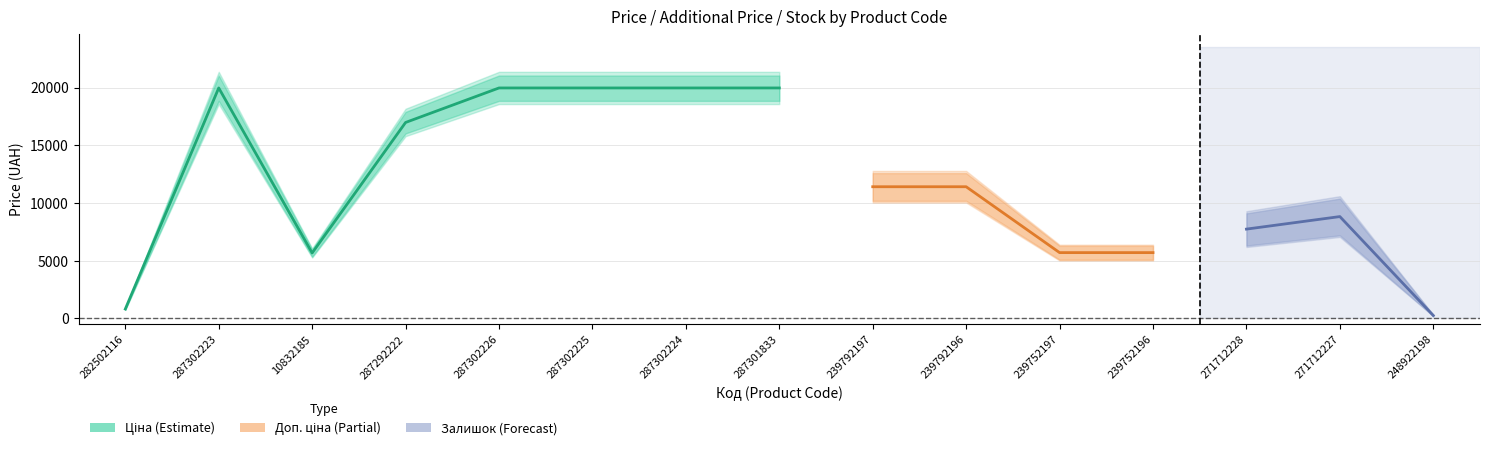

Between 287301833 and 239752197, which is larger?

287301833